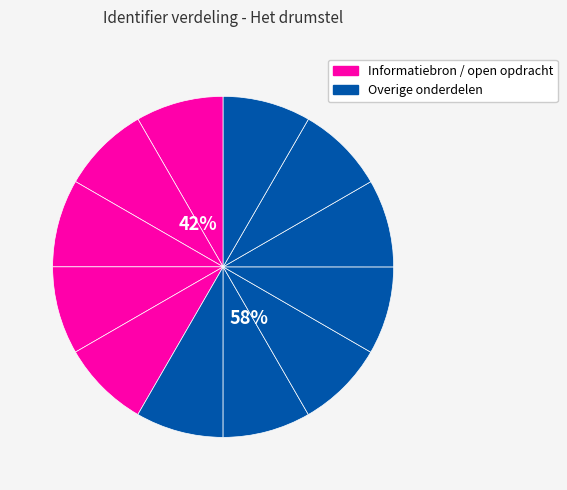

Which category has the biggest portion of the pie?

De onderdelen